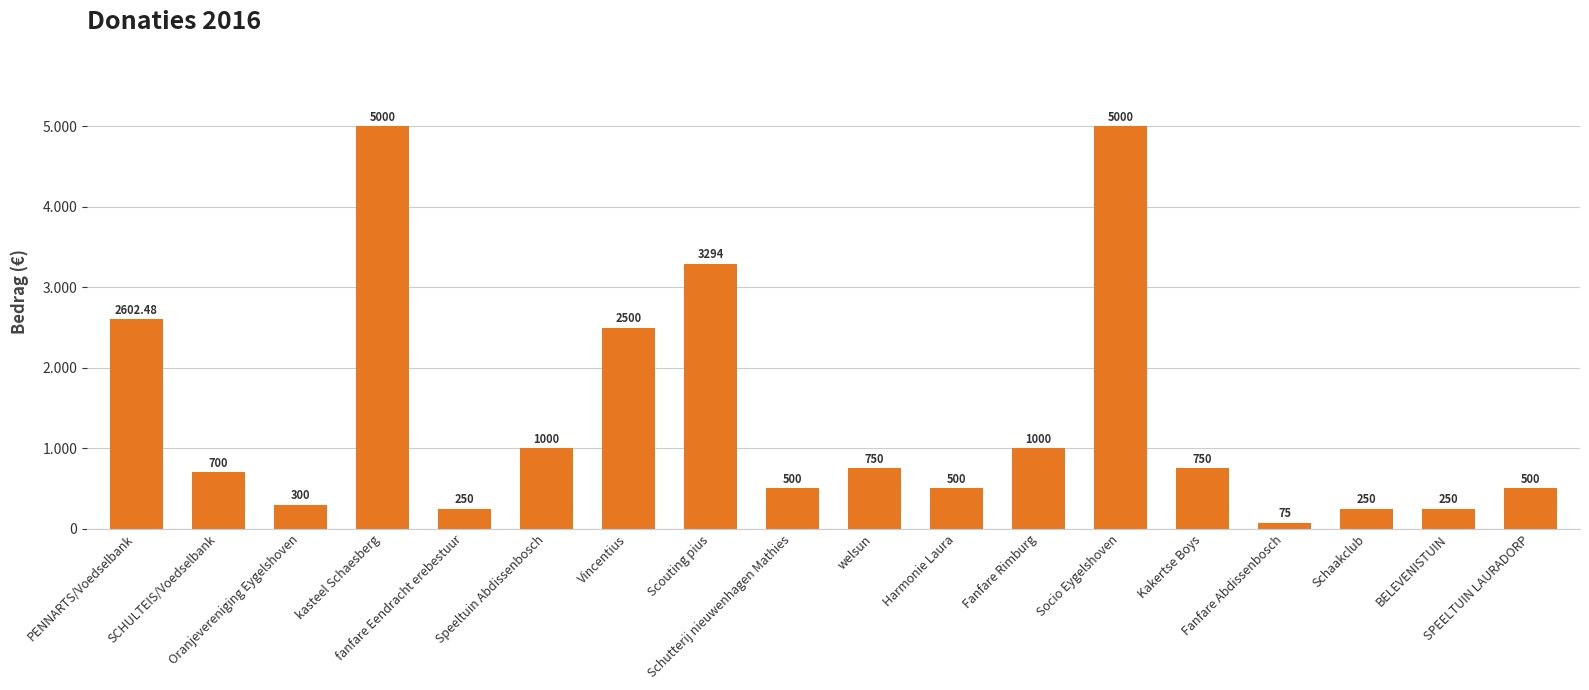

Does the chart contain any negative values?

No